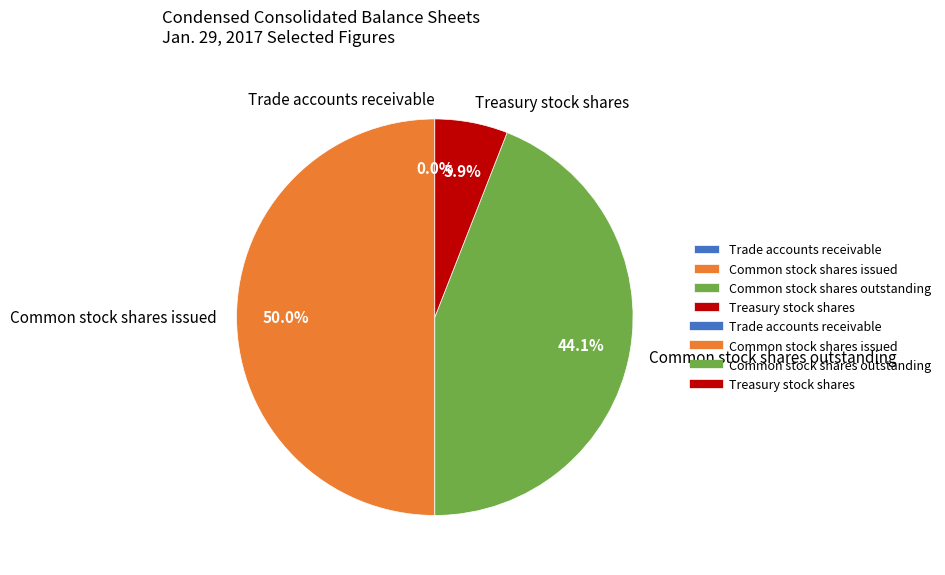

What is the largest slice in the pie chart?

Common stock shares issued